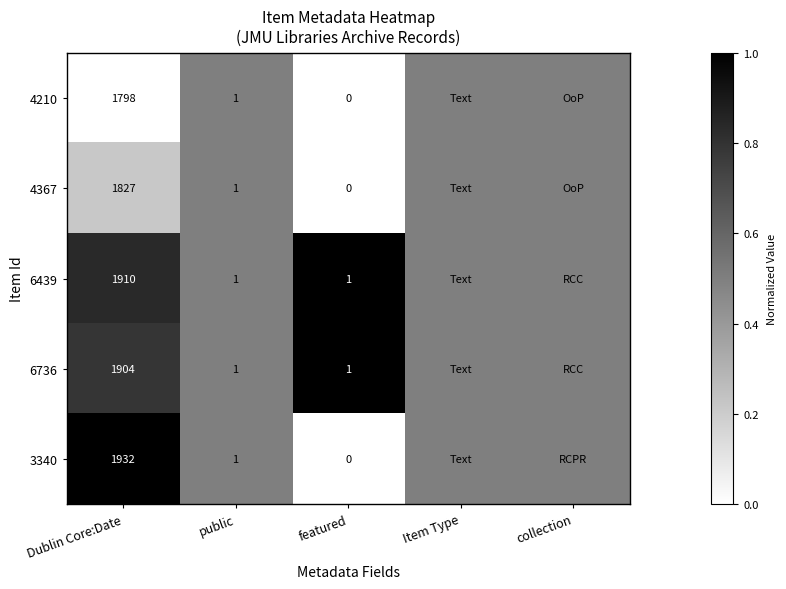

What is the total value across all series at public?

5.0